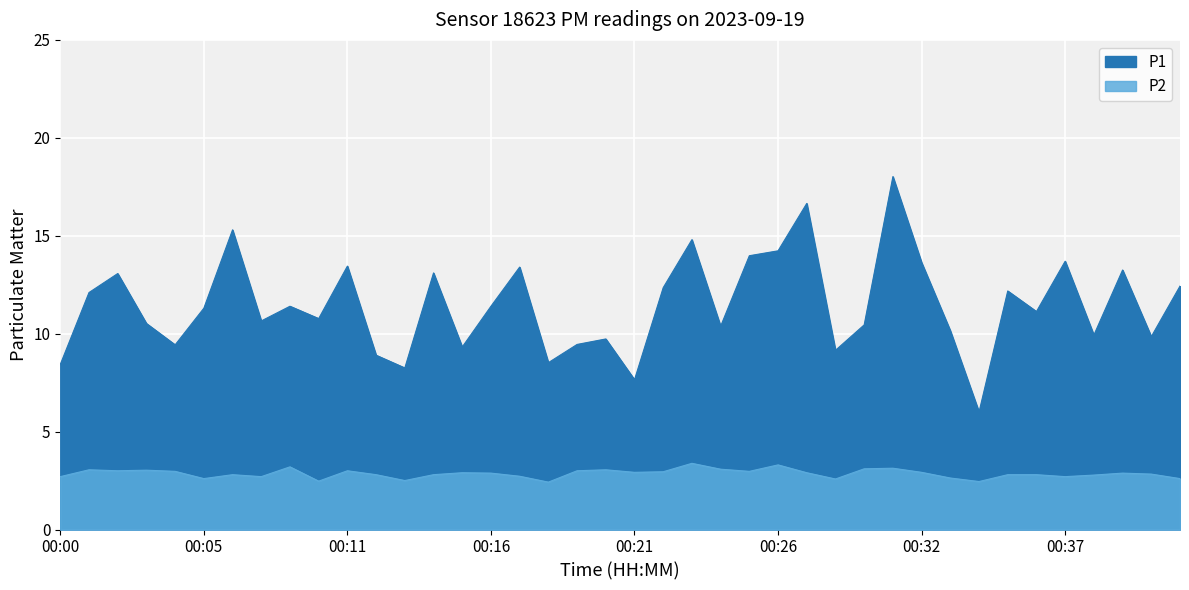

The P1 series shows 13.7 at 00:37. True or false?

True